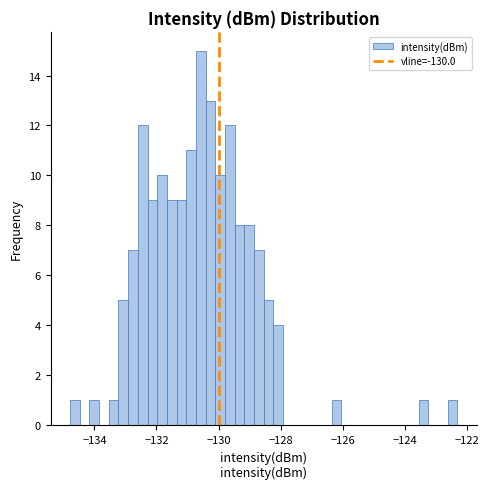

Around what value on the x-axis is the tallest bar? Give the approximate position of its centre, as read against the axis.

-130.6